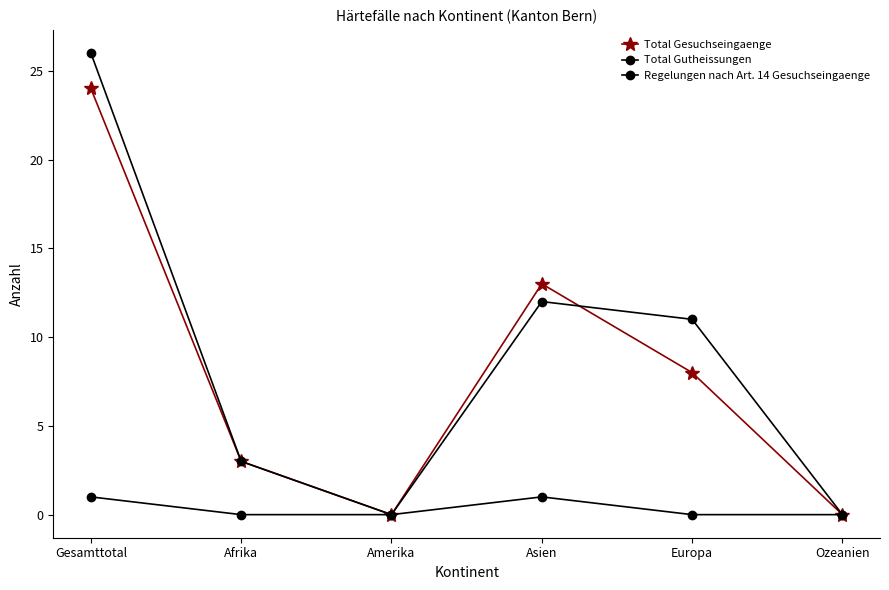

Count the number of data series in this chart.

3